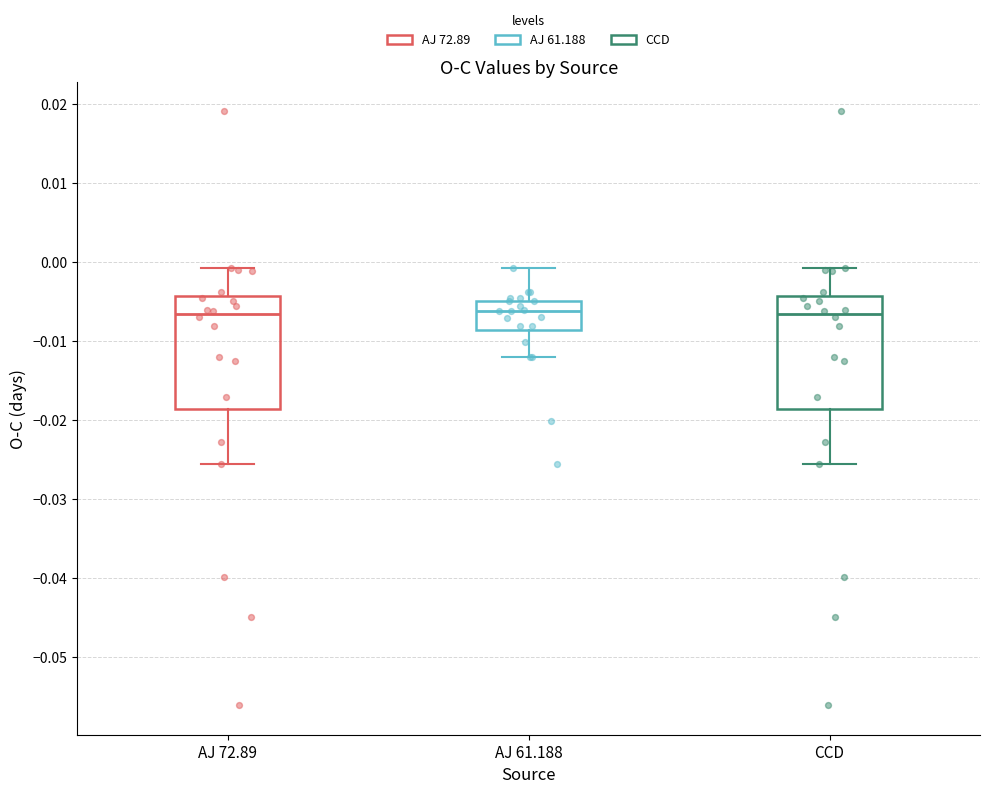

Reading left to right, read every box against the y-axis: the position of its median line, the range the box covers, and the ends of its whiskers. The values are not printed on the chart, so give them approximately, as read against the axis.

AJ 72.89: median -0.007, box -0.019 to -0.004, whiskers -0.026 to -0.001
AJ 61.188: median -0.006, box -0.009 to -0.005, whiskers -0.012 to -0.001
CCD: median -0.007, box -0.019 to -0.004, whiskers -0.026 to -0.001